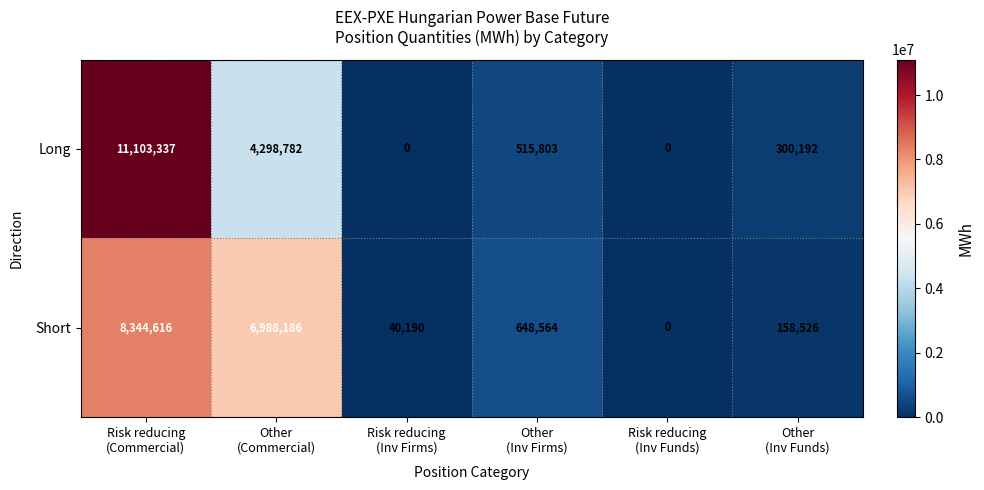

How many values in Short are above zero?

5